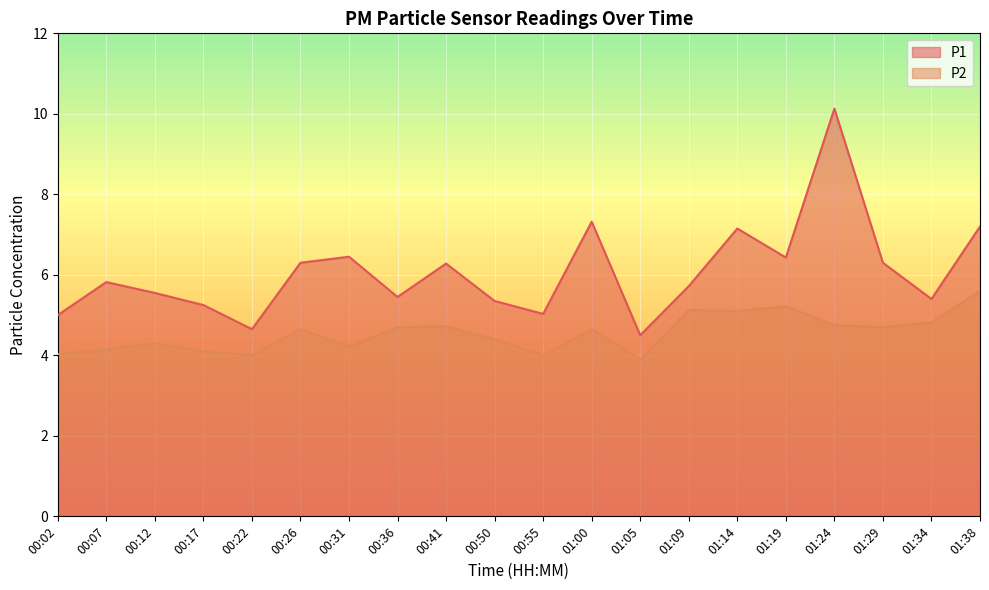

Rank the series by their average value, from lowest to highest.

P2, P1